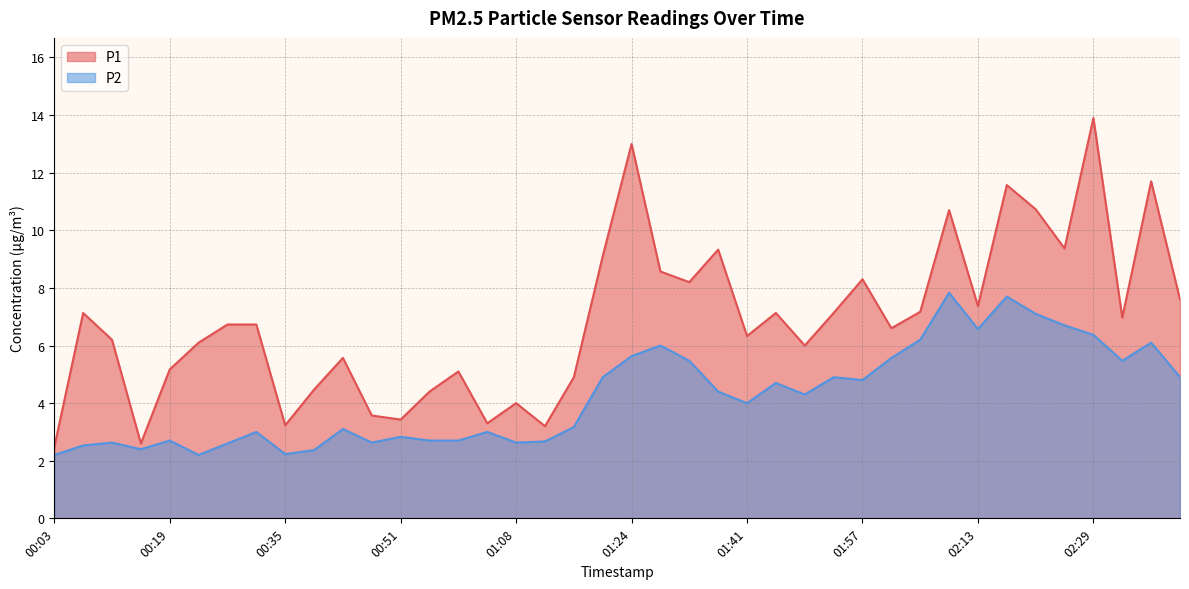

What is the label of the 1st point from the right?

02:41